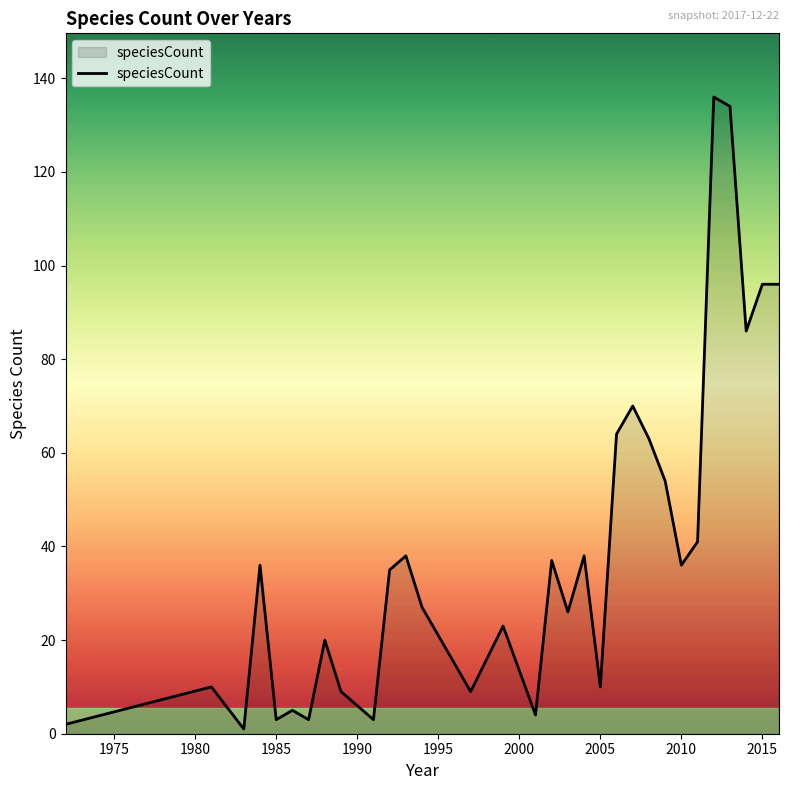

True or false: there are more than 1 points higher than both neighbors.

True